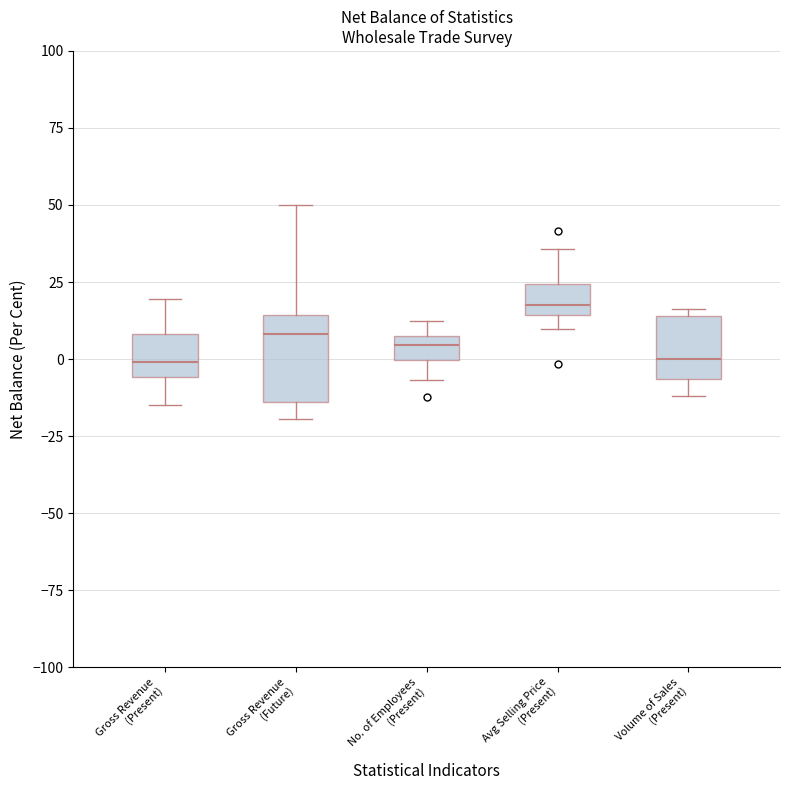

Reading left to right, transcribe this box plot: for each box, give where its median line is, the range the box spans, and where its two whiskers end, as read against the y-axis. The values are not printed on the chart, so give them approximately, as read against the axis.

Gross Revenue (Present): median 0, box -5 to 10, whiskers -15 to 20
Gross Revenue (Future): median 10, box -15 to 15, whiskers -20 to 50
No. of Employees (Present): median 5 (inside the box), box 0 to 5, whiskers -5 to 10
Avg Selling Price (Present): median 20, box 15 to 25, whiskers 10 to 35
Volume of Sales (Present): median 0, box -5 to 15, whiskers -10 to 15 (just above the box's upper edge)